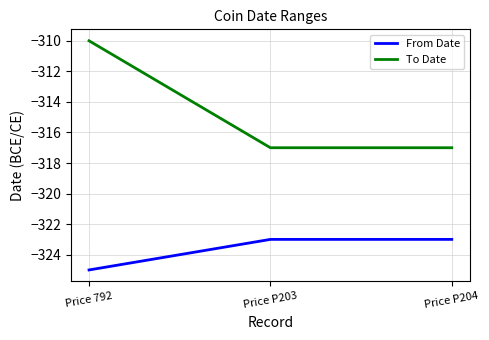

How many To Date values are between -317 and -310?

3